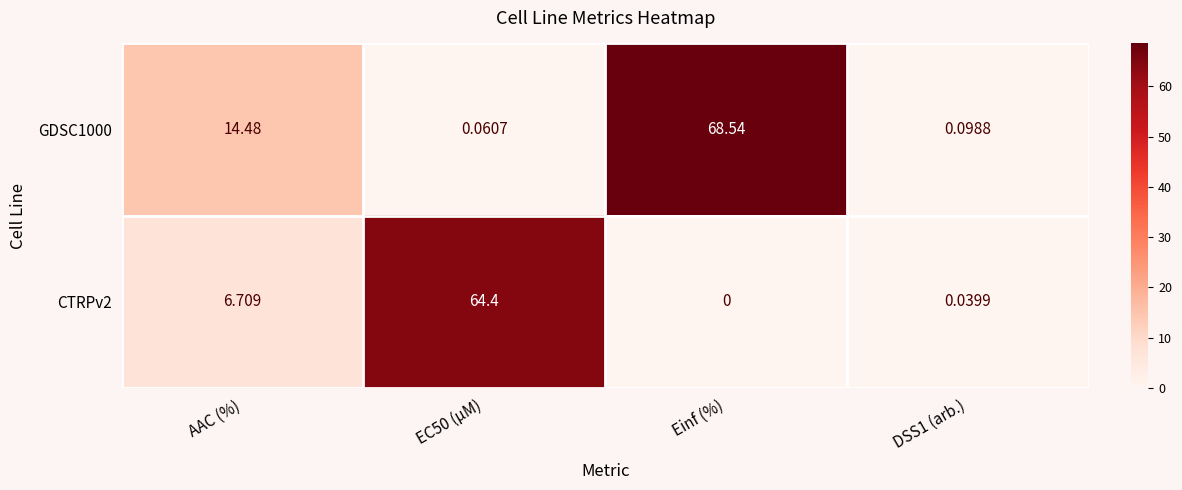

Where is CTRPv2 nearest to the value 32?

AAC (%)